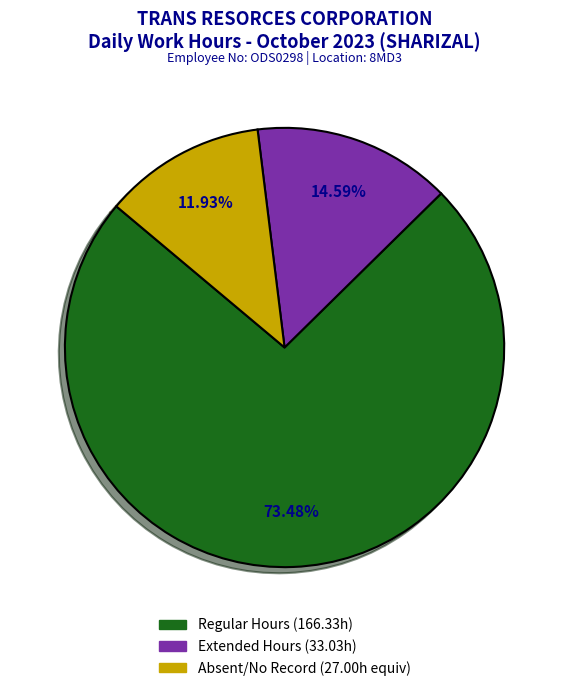

Does any single category account for the majority?

Yes